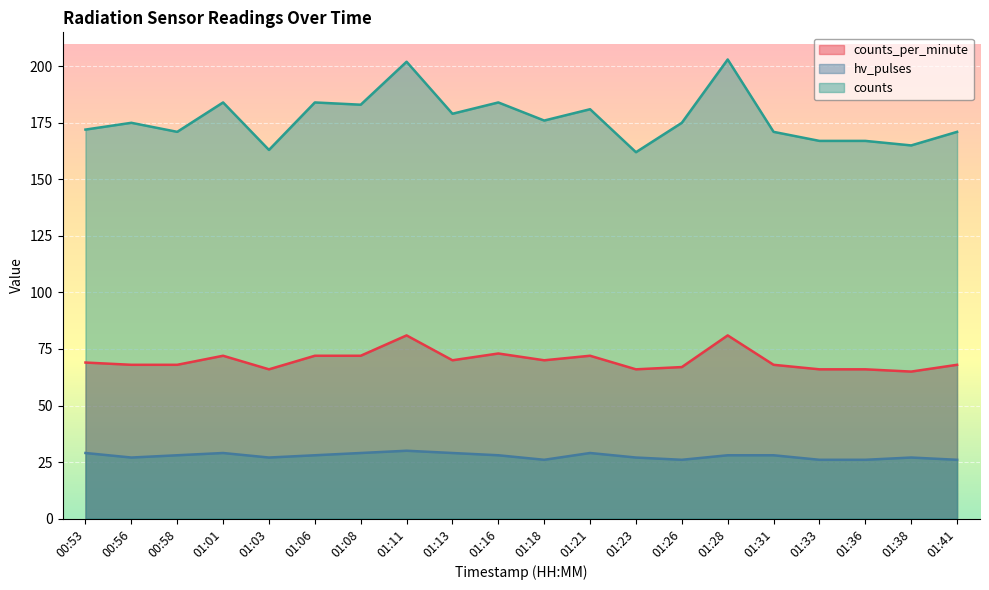

Reading left to right, list all the values displayed in this chart.

counts_per_minute: 00:53=69	00:56=68	00:58=68	01:01=72	01:03=66	01:06=72	01:08=72	01:11=81	01:13=70	01:16=73	01:18=70	01:21=72	01:23=66	01:26=67	01:28=81	01:31=68	01:33=66	01:36=66	01:38=65	01:41=68
hv_pulses: 00:53=29	00:56=27	00:58=28	01:01=29	01:03=27	01:06=28	01:08=29	01:11=30	01:13=29	01:16=28	01:18=26	01:21=29	01:23=27	01:26=26	01:28=28	01:31=28	01:33=26	01:36=26	01:38=27	01:41=26
counts: 00:53=172	00:56=175	00:58=171	01:01=184	01:03=163	01:06=184	01:08=183	01:11=202	01:13=179	01:16=184	01:18=176	01:21=181	01:23=162	01:26=175	01:28=203	01:31=171	01:33=167	01:36=167	01:38=165	01:41=171